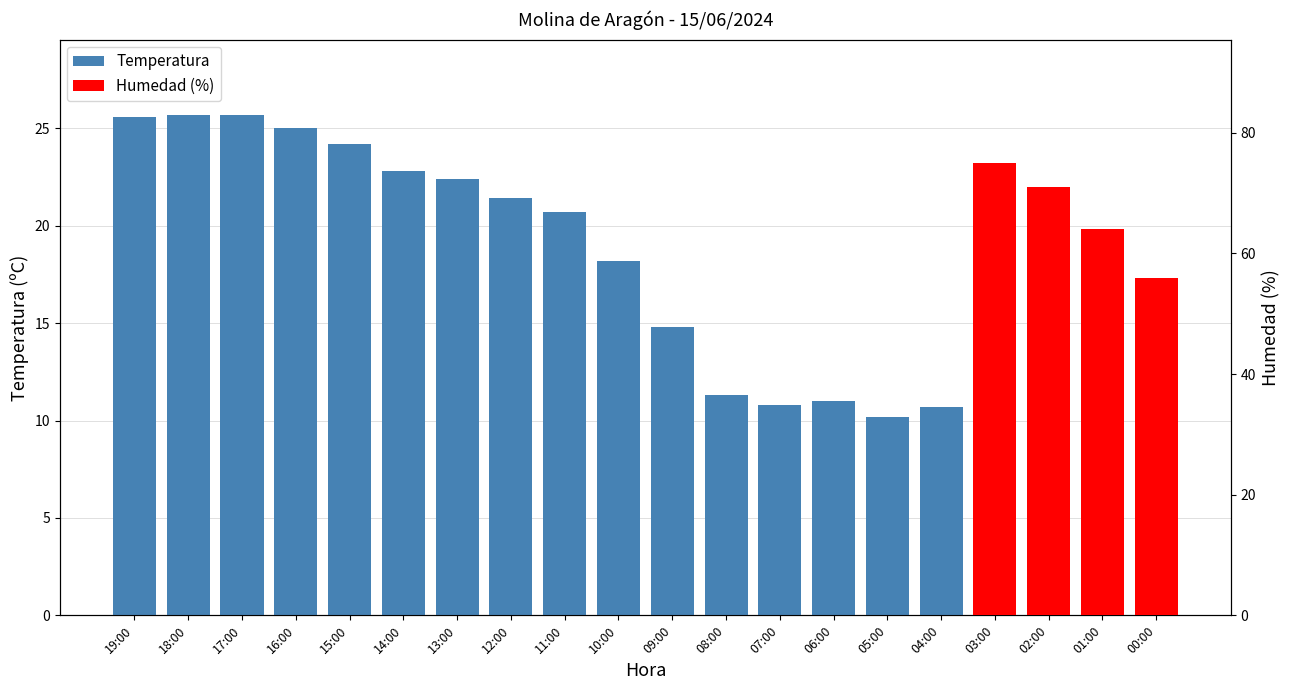

How many series are shown in this chart?

2